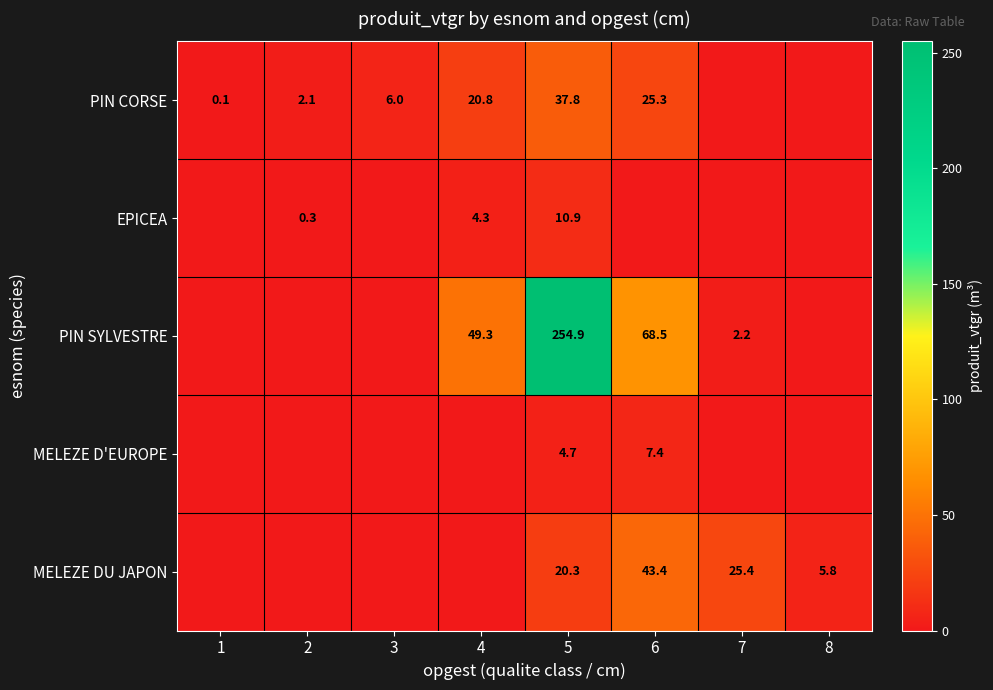

Which series has the largest total across all categories?

PIN SYLVESTRE